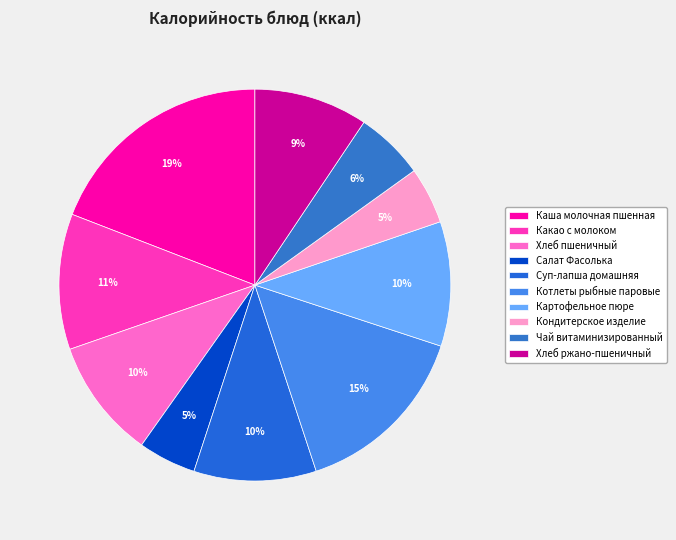

To the nearest percent, what is the combined percentage of Суп-лапша домашняя and Кондитерское изделие?

15%